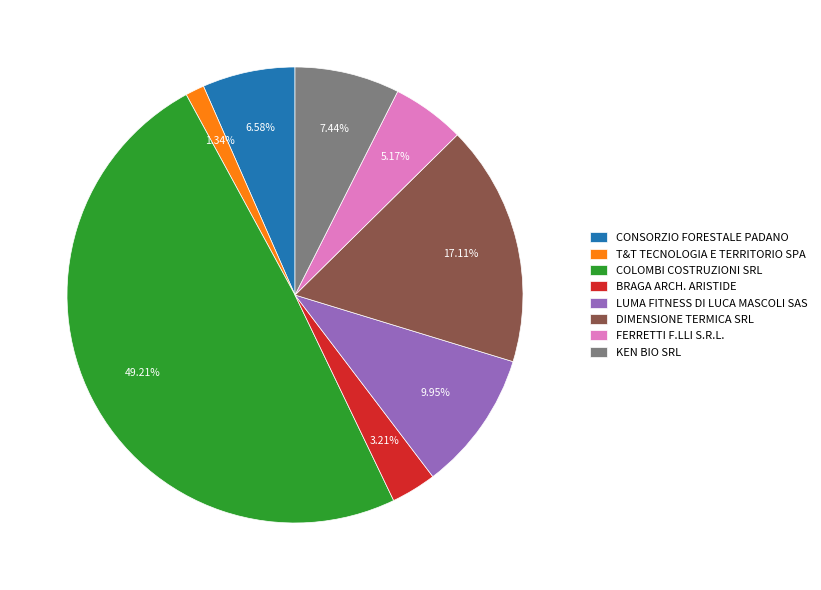

Is it true that DIMENSIONE TERMICA SRL is 25% of the pie?

False